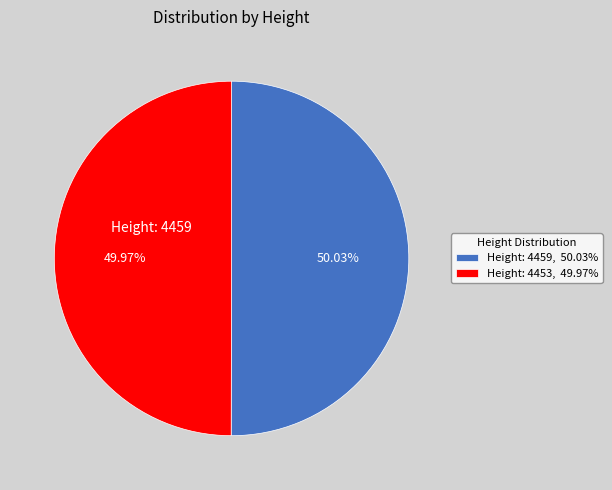

How many slices are in this pie chart?

2